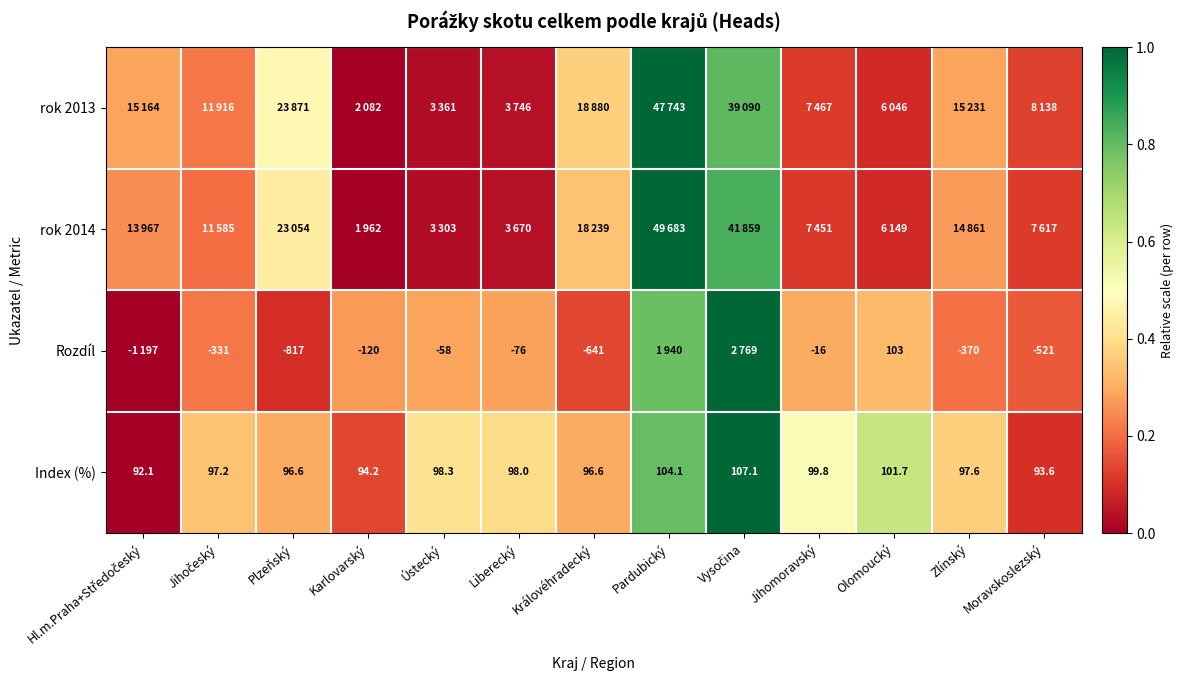

Is the value of Rozdíl at Liberecký greater than the value of Index (%) at Ústecký?

No